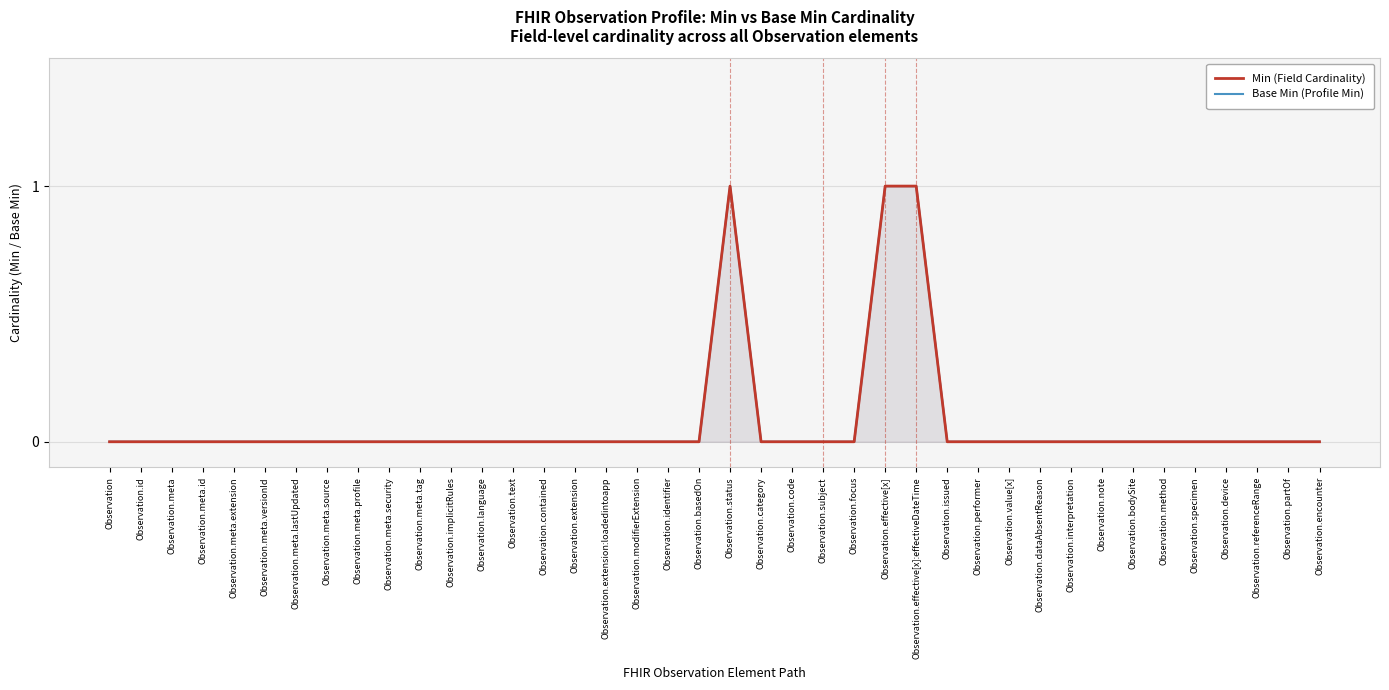

What is the sum of all Min (Field Cardinality) values?

3